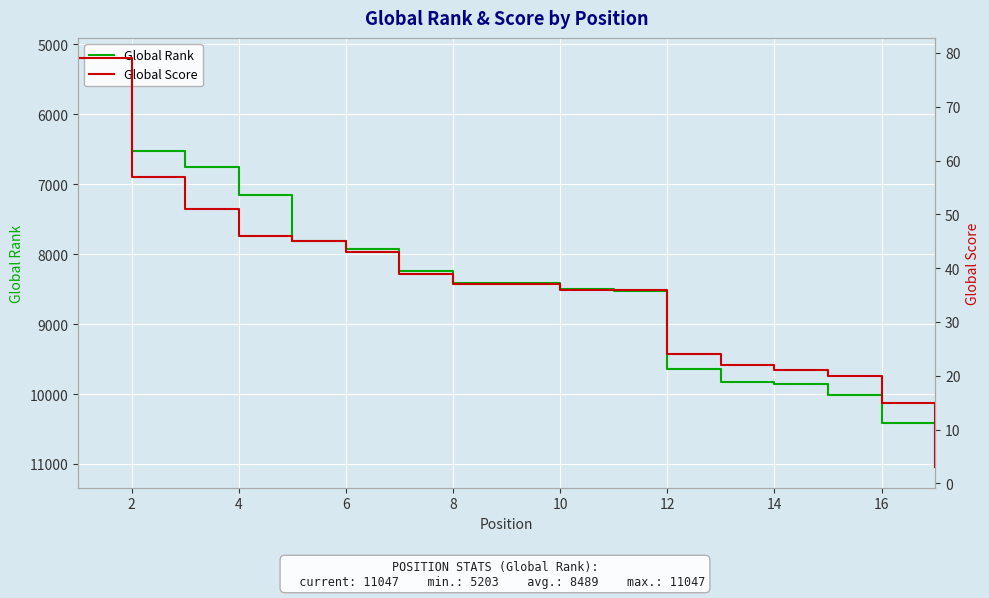

Rank the series by their average value, from lowest to highest.

Global Score, Global Rank